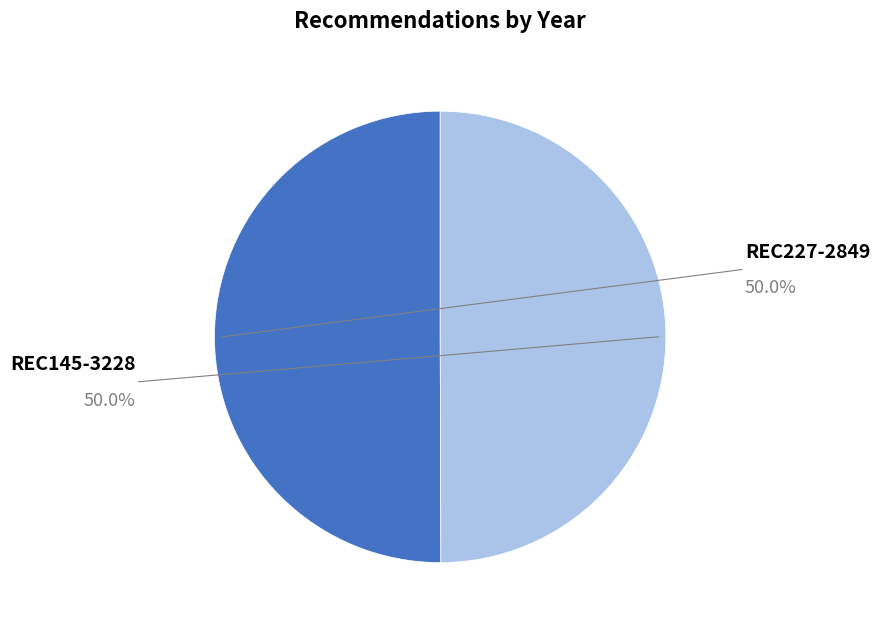

To the nearest percent, what is the combined percentage of REC145-3228 and REC227-2849?

100%